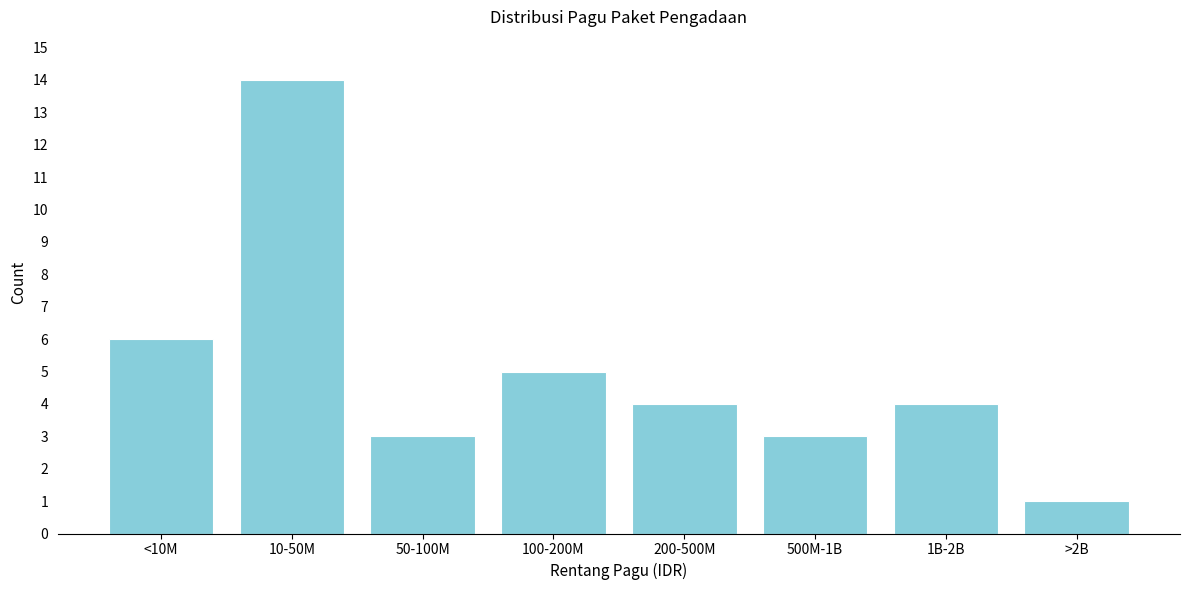

Reading left to right, transcribe all the data shown in this chart.

6	14	3	5	4	3	4	1